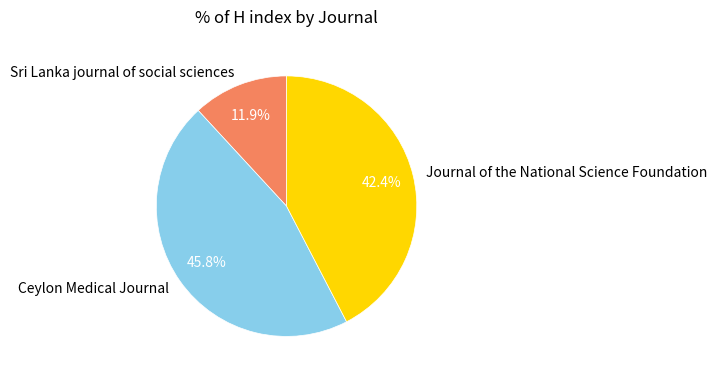

Is Sri Lanka journal of social sciences the majority of the pie?

No